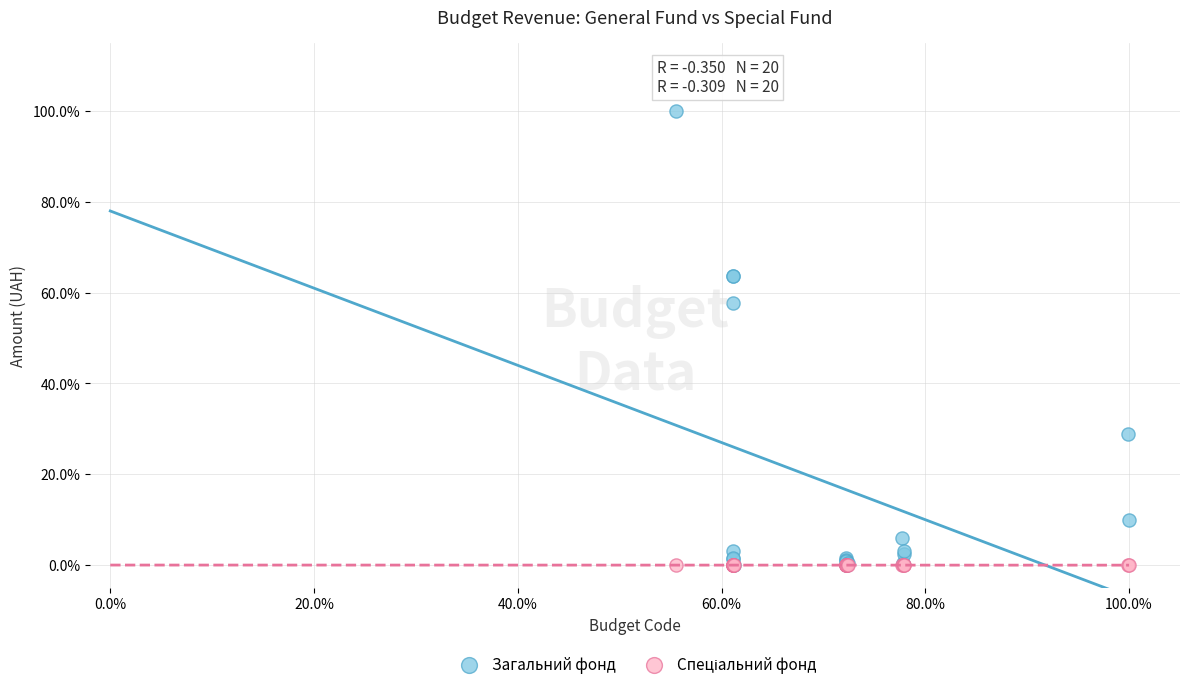

Which series has the widest spread of Y values?

Загальний фонд